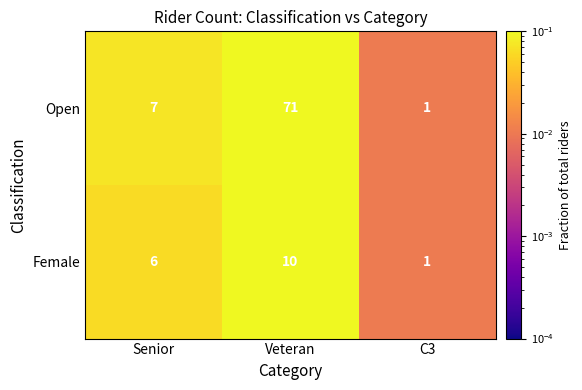

What is the sum of all Female values?

17